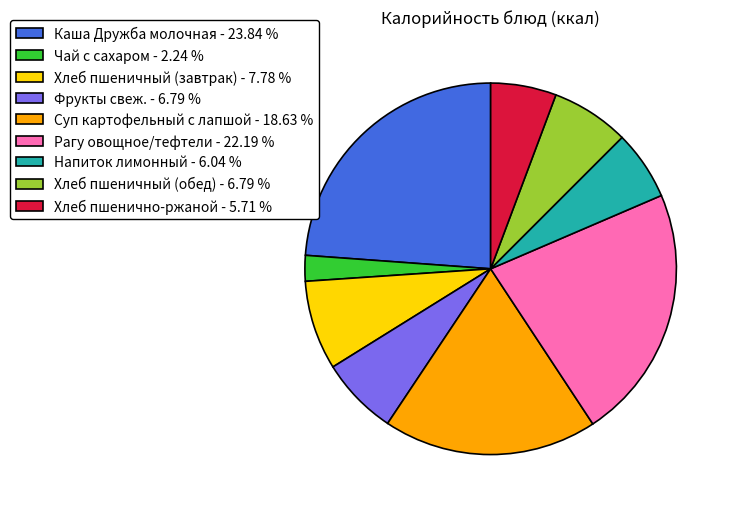

What is the largest slice in the pie chart?

Каша Дружба молочная